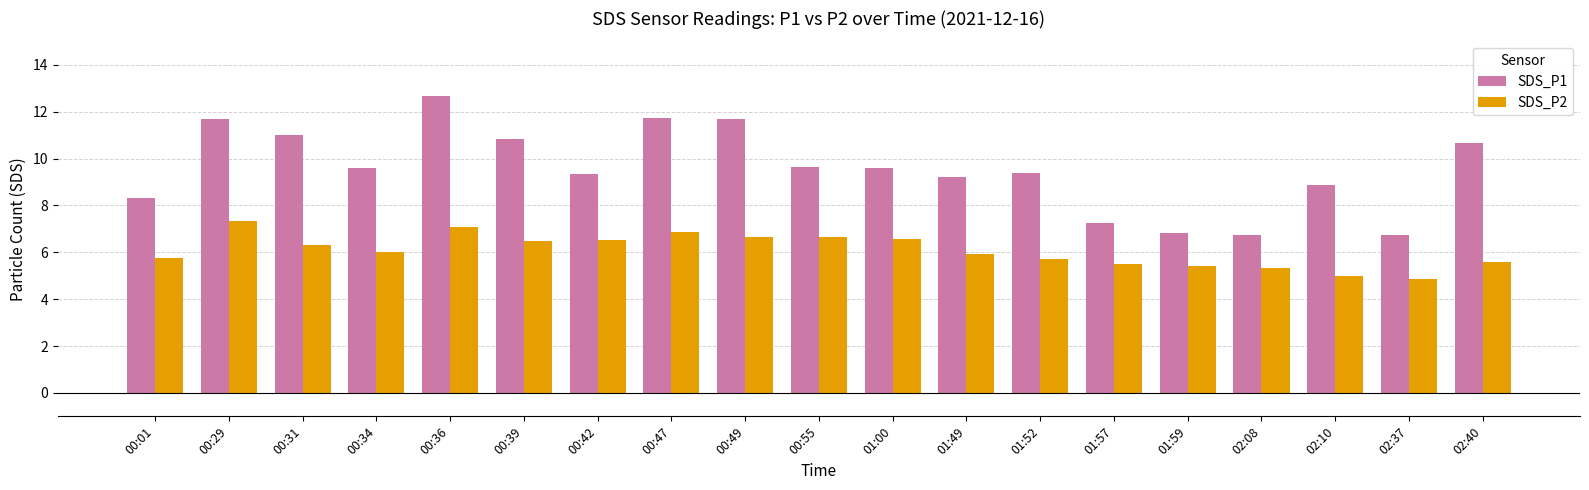

The value of SDS_P2 at 02:40 is 5.6. True or false?

True